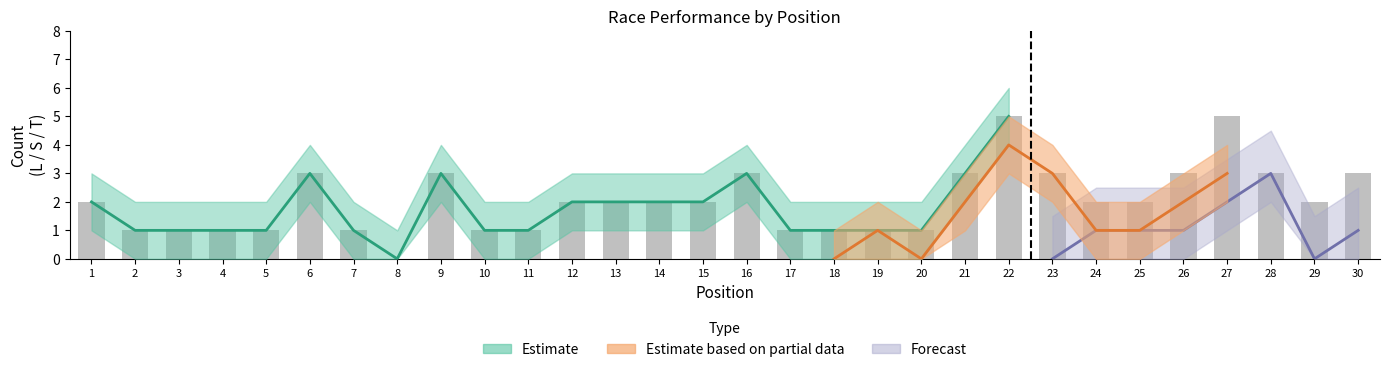

At which label is the value closest to 2?

1